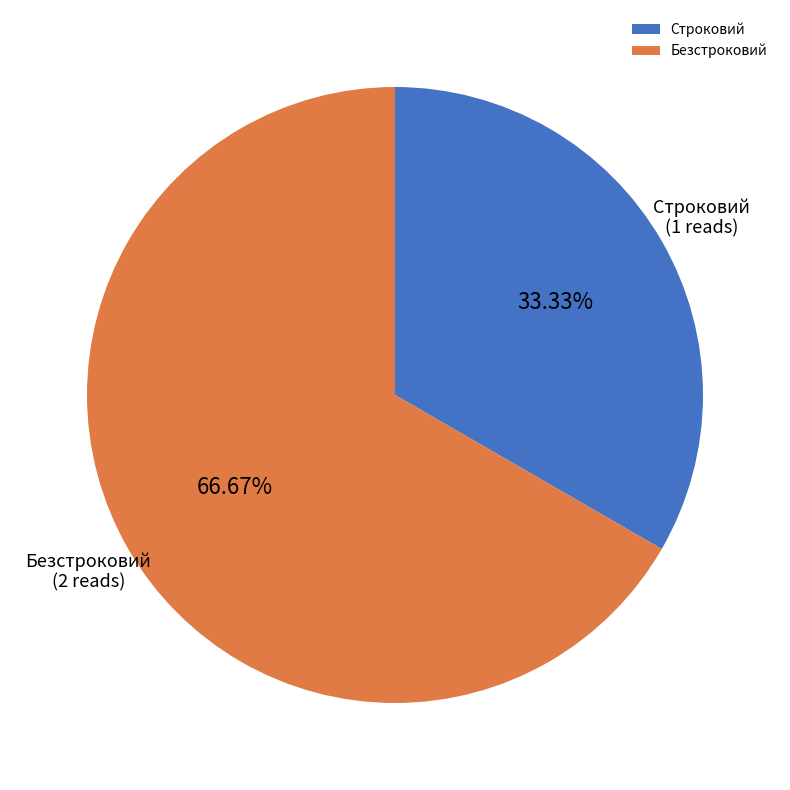

To the nearest percent, what is the combined percentage of Безстроковий and Строковий?

100%